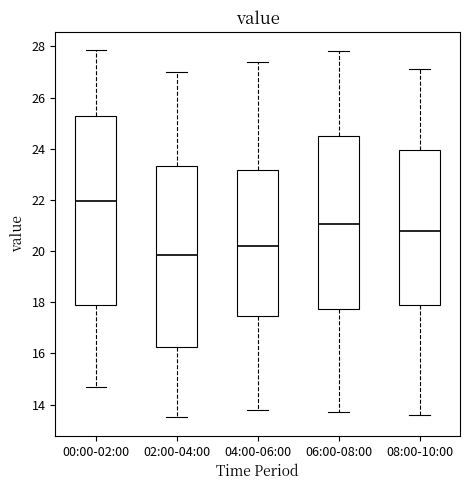

Which box has the highest median line?

00:00-02:00